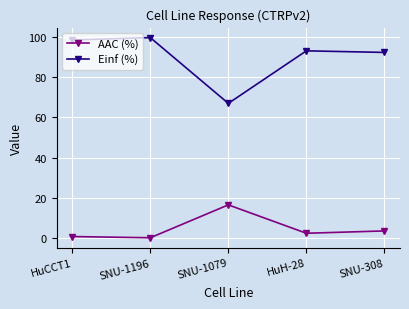

True or false: Einf (%) and AAC (%) cross at least once.

False